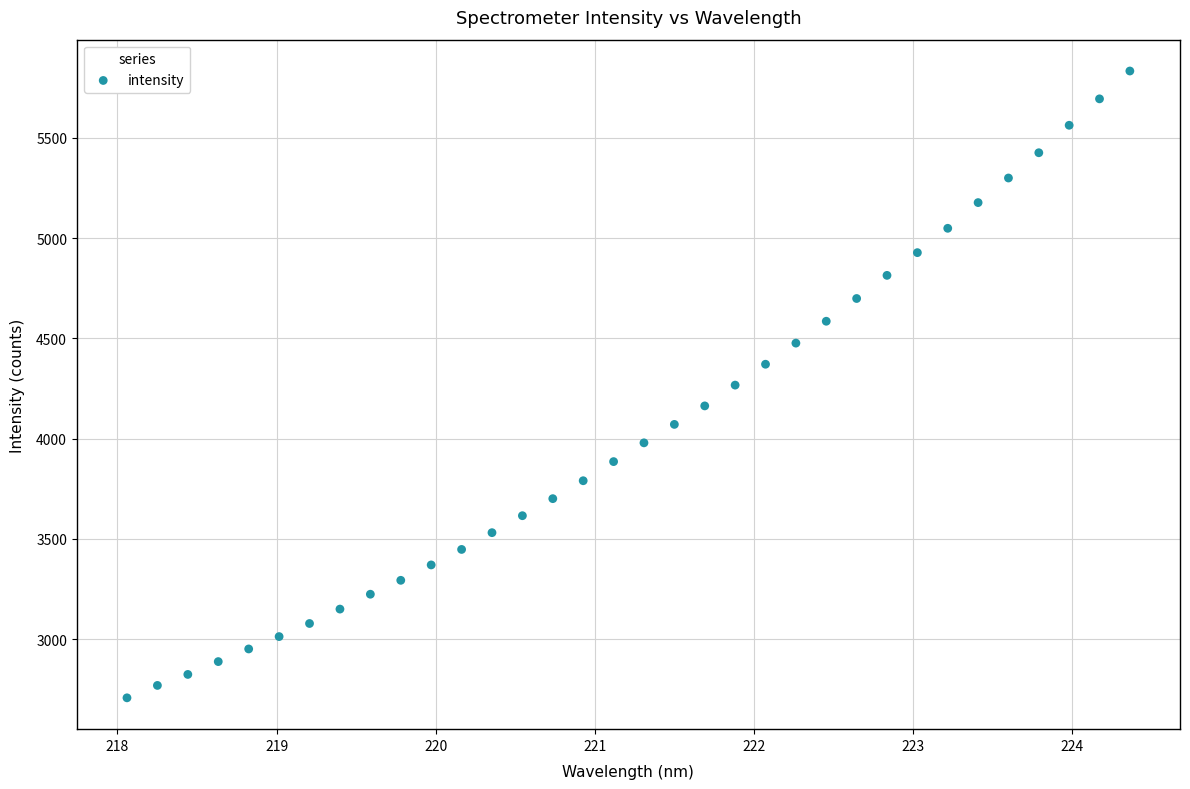

What is the range of X values (max minus min)?

6.3